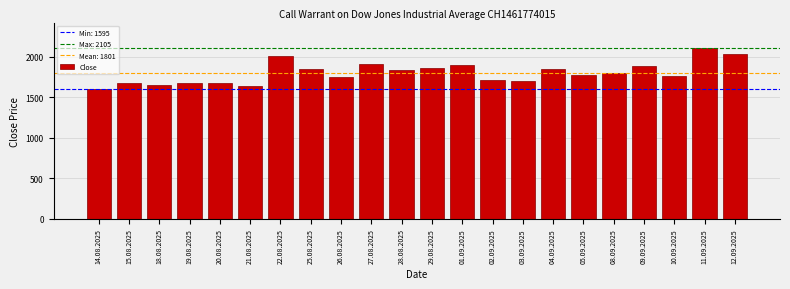

Reading right to left, list all the values displayed in this chart.

12.09.2025=2035	11.09.2025=2105	10.09.2025=1765	09.09.2025=1885	08.09.2025=1795	05.09.2025=1775	04.09.2025=1845	03.09.2025=1695	02.09.2025=1715	01.09.2025=1895	29.08.2025=1865	28.08.2025=1835	27.08.2025=1905	26.08.2025=1755	25.08.2025=1845	22.08.2025=2005	21.08.2025=1635	20.08.2025=1675	19.08.2025=1675	18.08.2025=1645	15.08.2025=1675	14.08.2025=1595